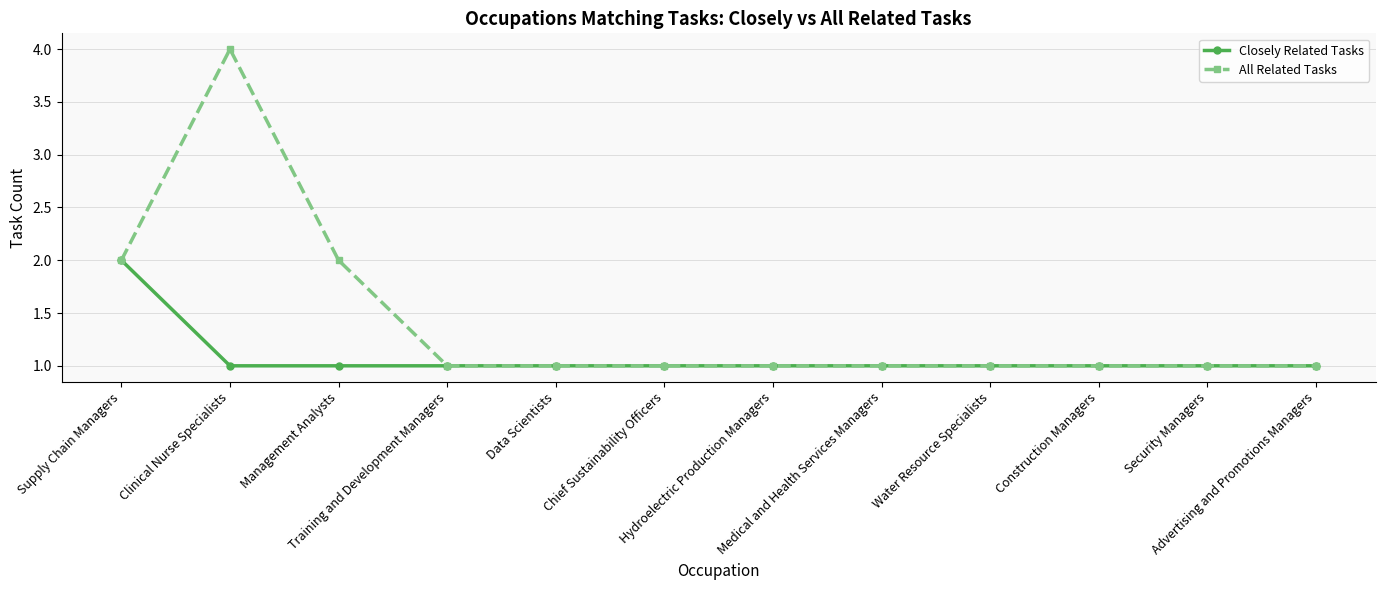

Which series has the largest total across all categories?

All Related Tasks